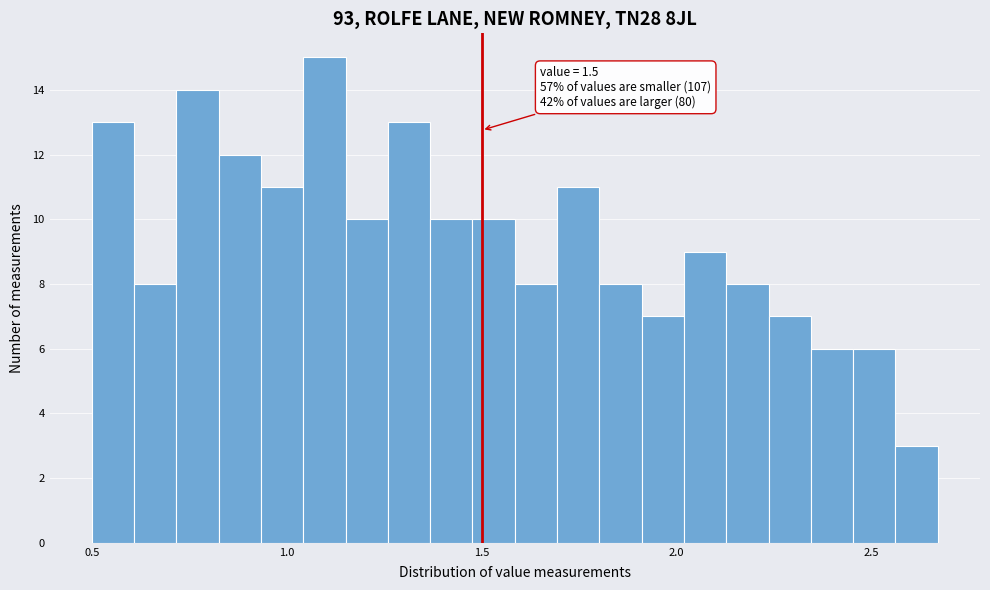

Read against the x-axis, roughly where is the centre of the tallest bar?

1.10